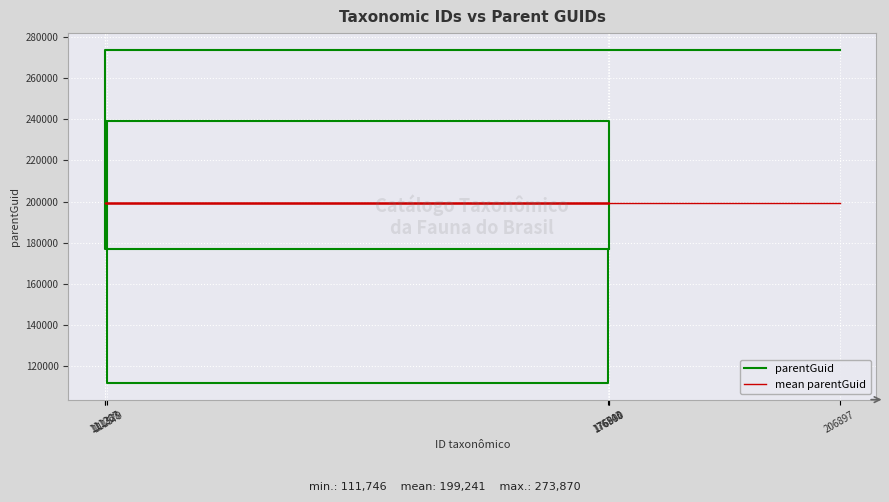

What is the label of the 4th point from the left?

111323